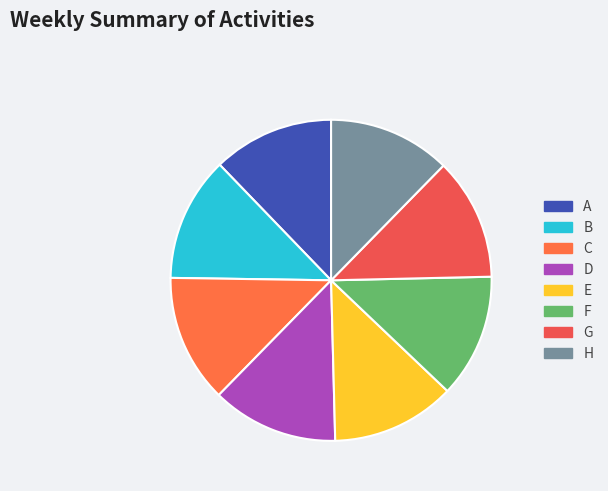

Is it true that E is 20% of the pie?

False